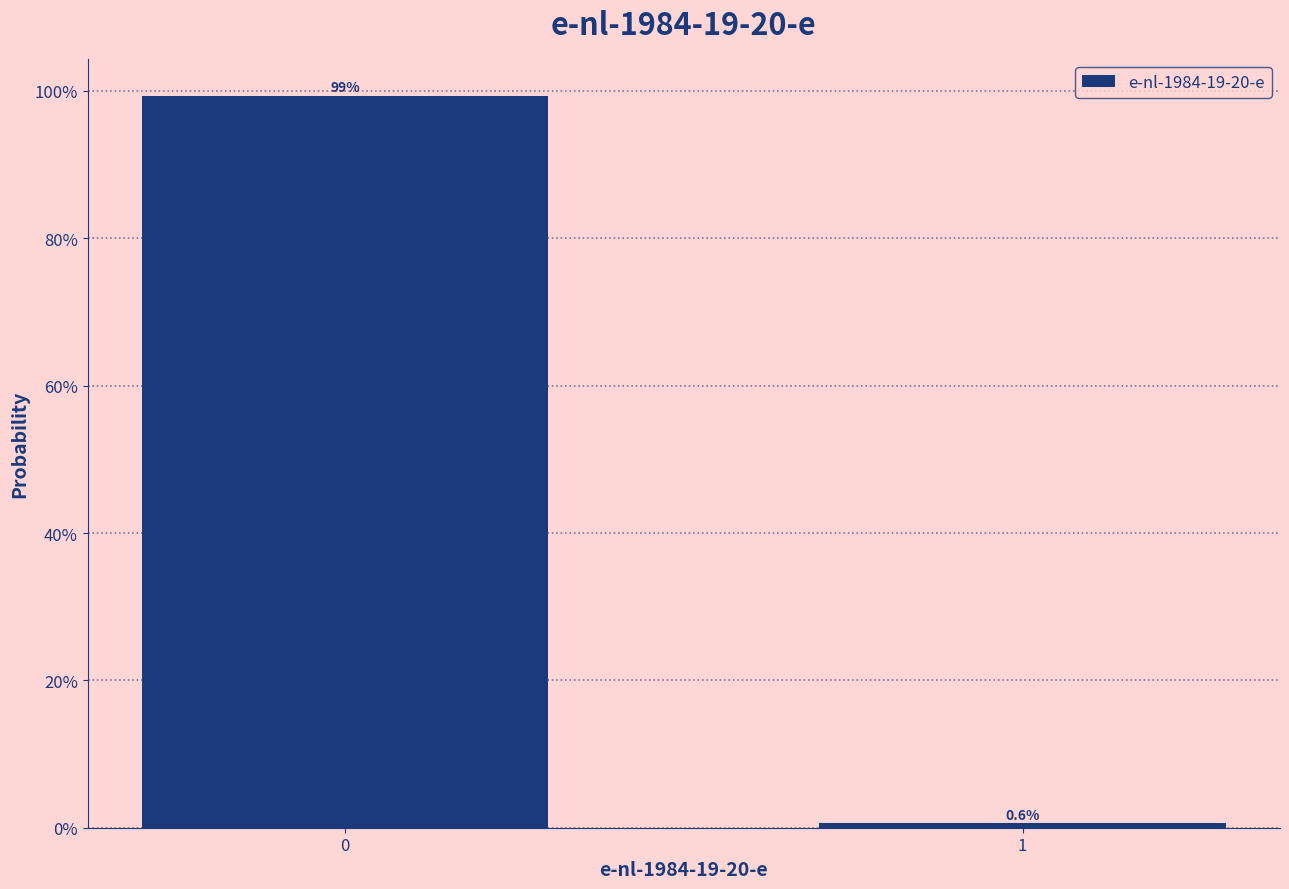

Are the bars horizontal?

No